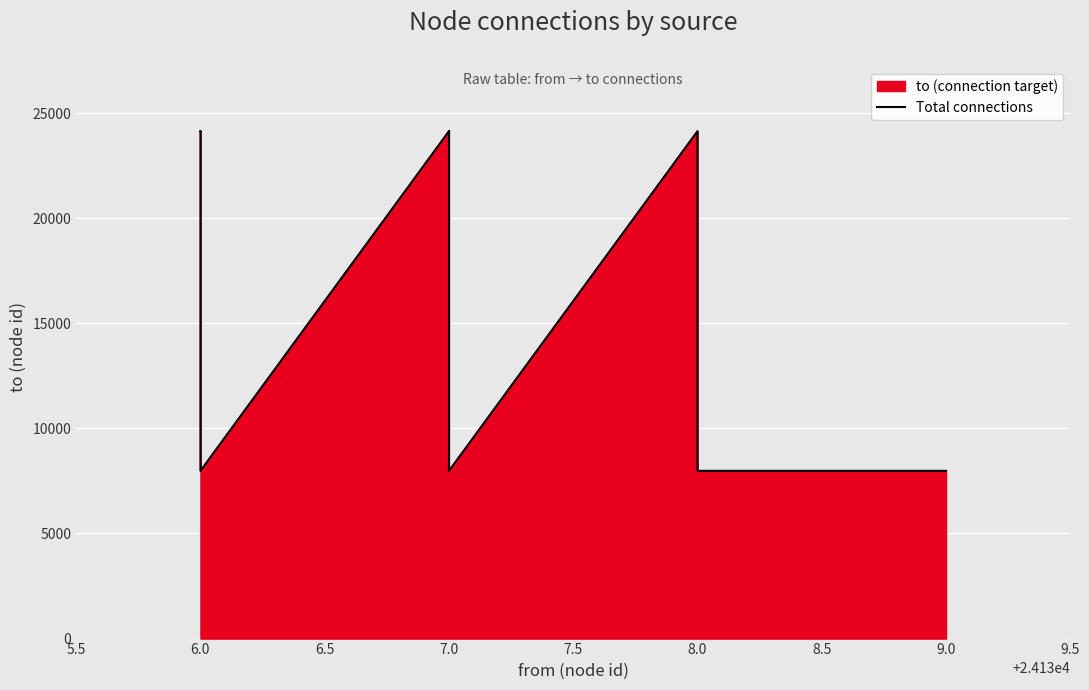

What is the ratio of the value at 7.0 to the value at 6.0?

1.0